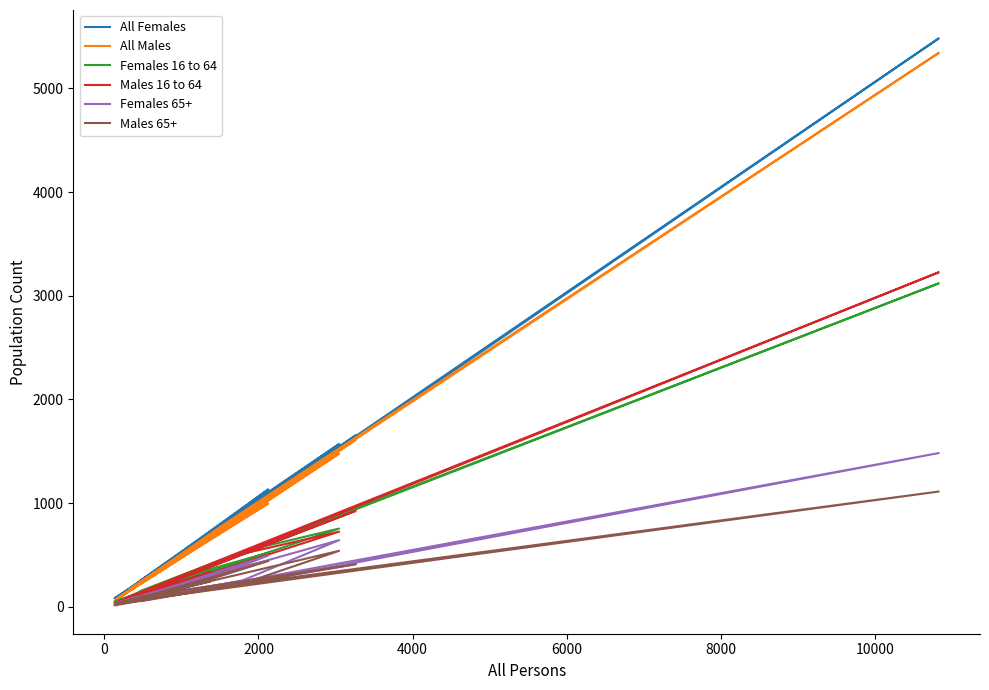

True or false: Females 65+ and All Males cross at least once.

False